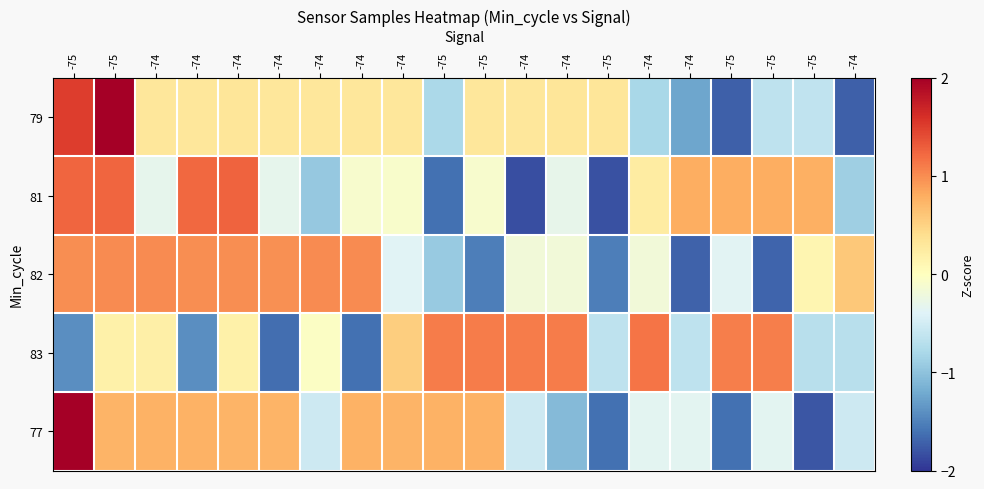

Which has a higher value, -74 or -75?

-75